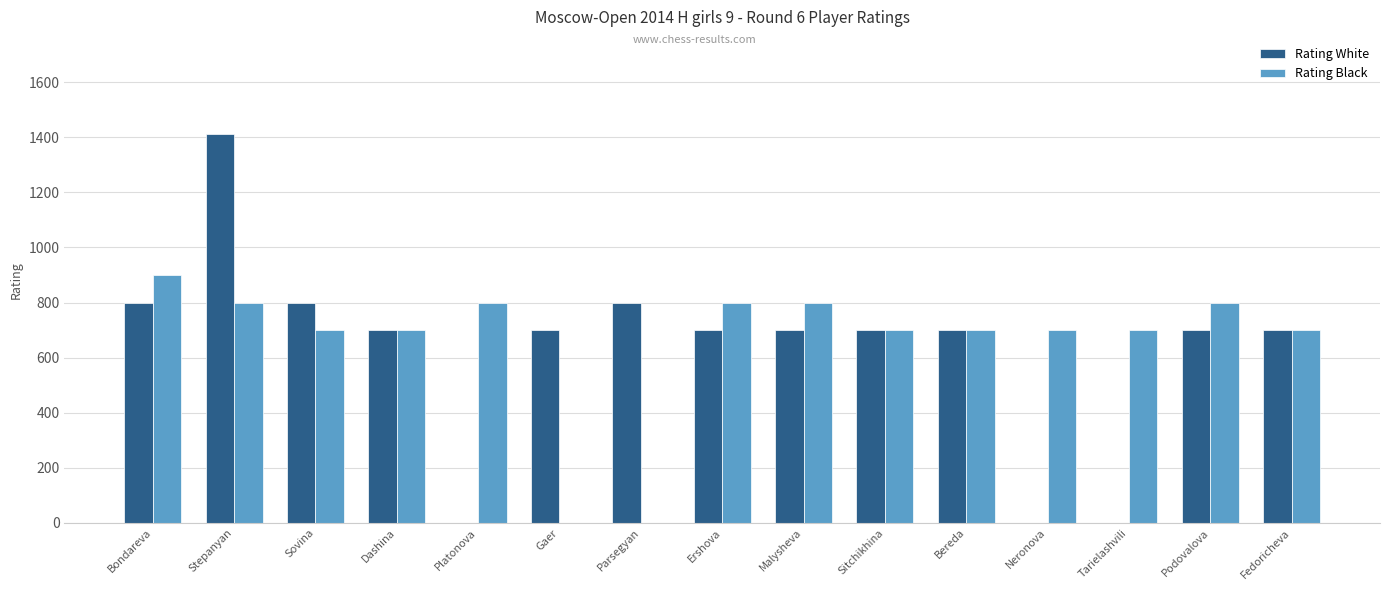

What is the highest value of the Rating Black series?

900